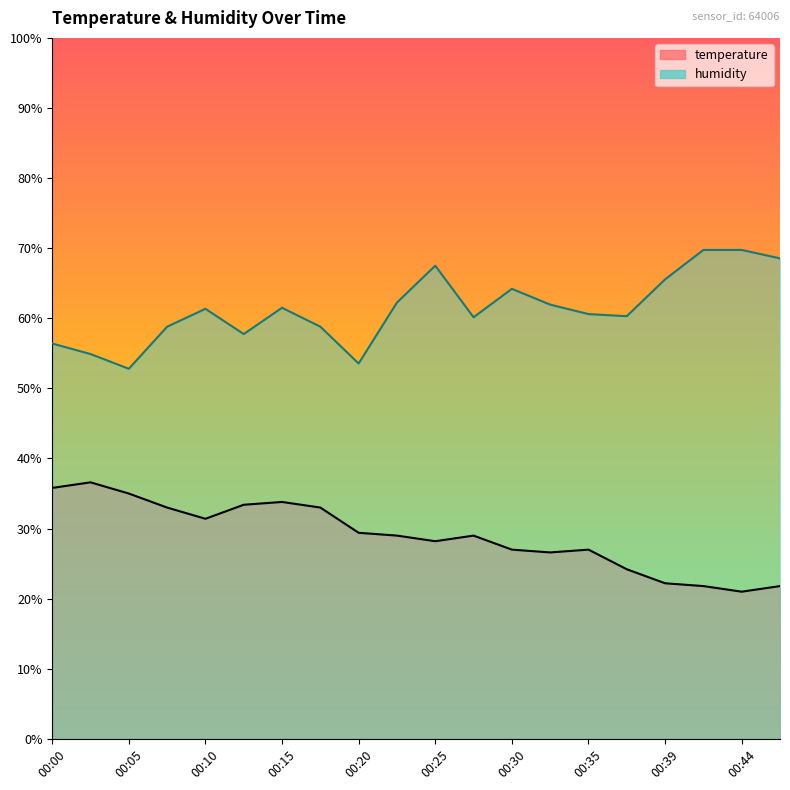

How many lines are shown in the chart?

2